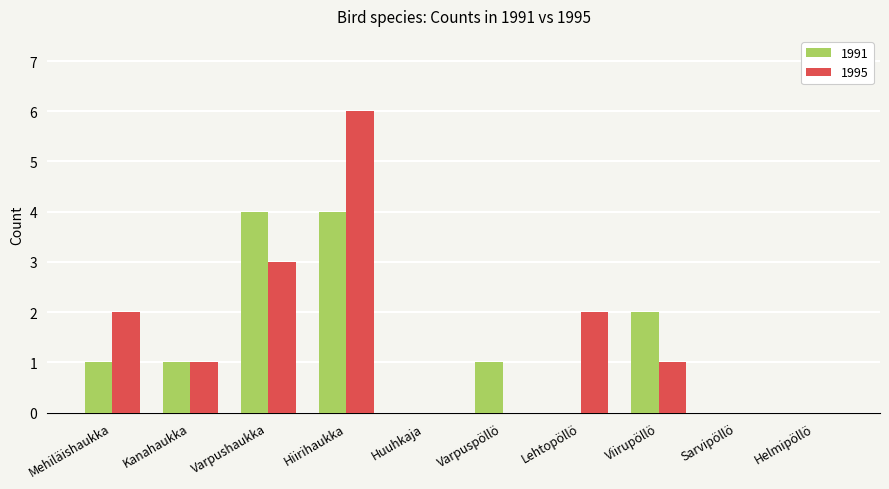

Between Varpushaukka and Huuhkaja, which series saw the biggest shift?

1991